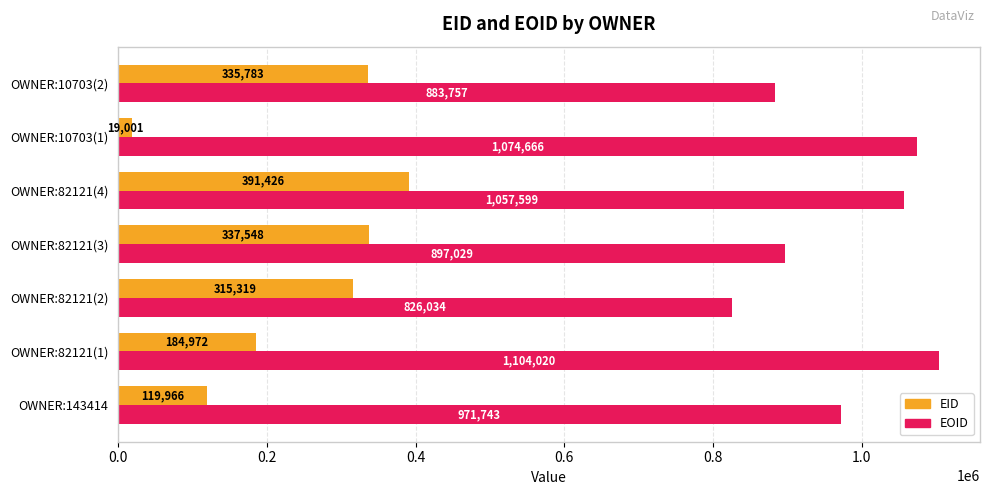

Which category has the lowest value in the EOID series?

OWNER:82121(2)